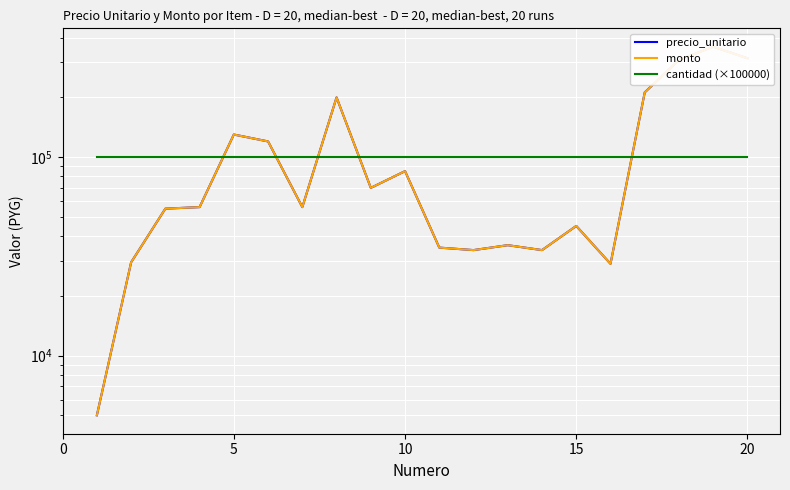

Is the value of cantidad (×100000) at 12 greater than the value of precio_unitario at 16?

No